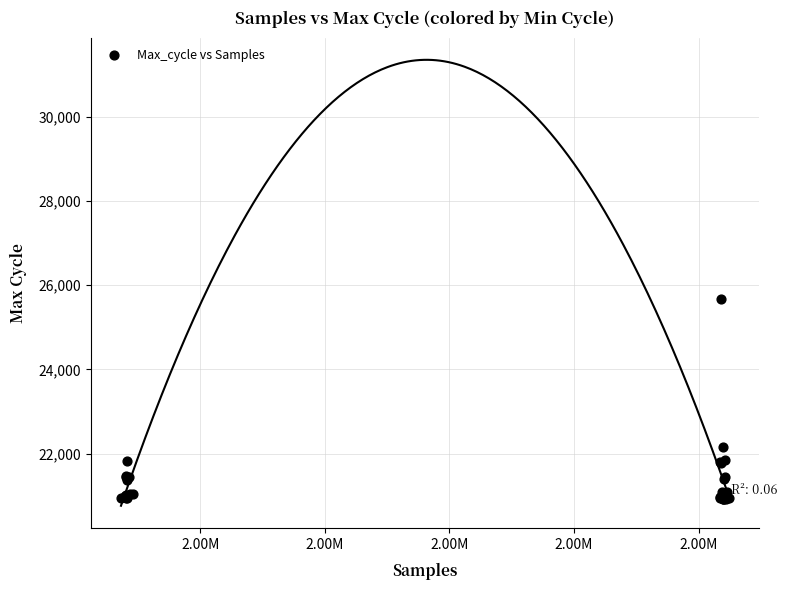

What Y value in the scatter plot is closest to 23295?

22158